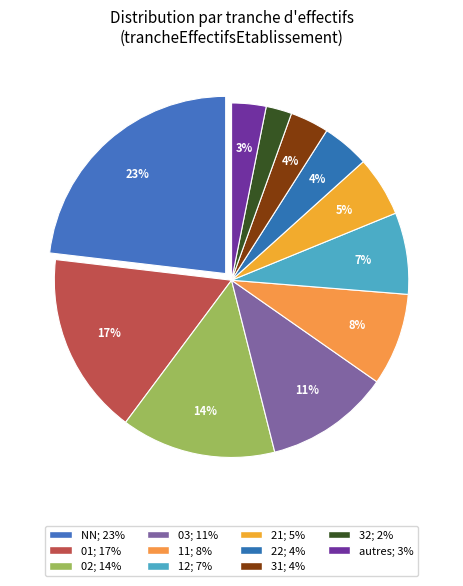

How many slices are in this pie chart?

11